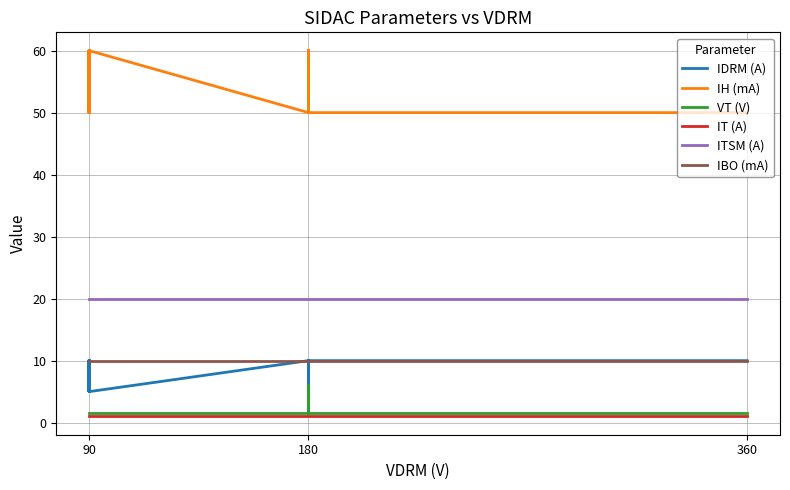

What is the minimum value for ITSM (A)?

20.0